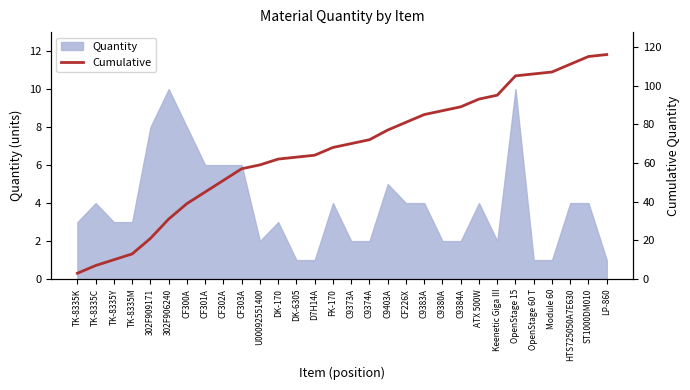

Read the value at C9384A, to the nearest 5.

90